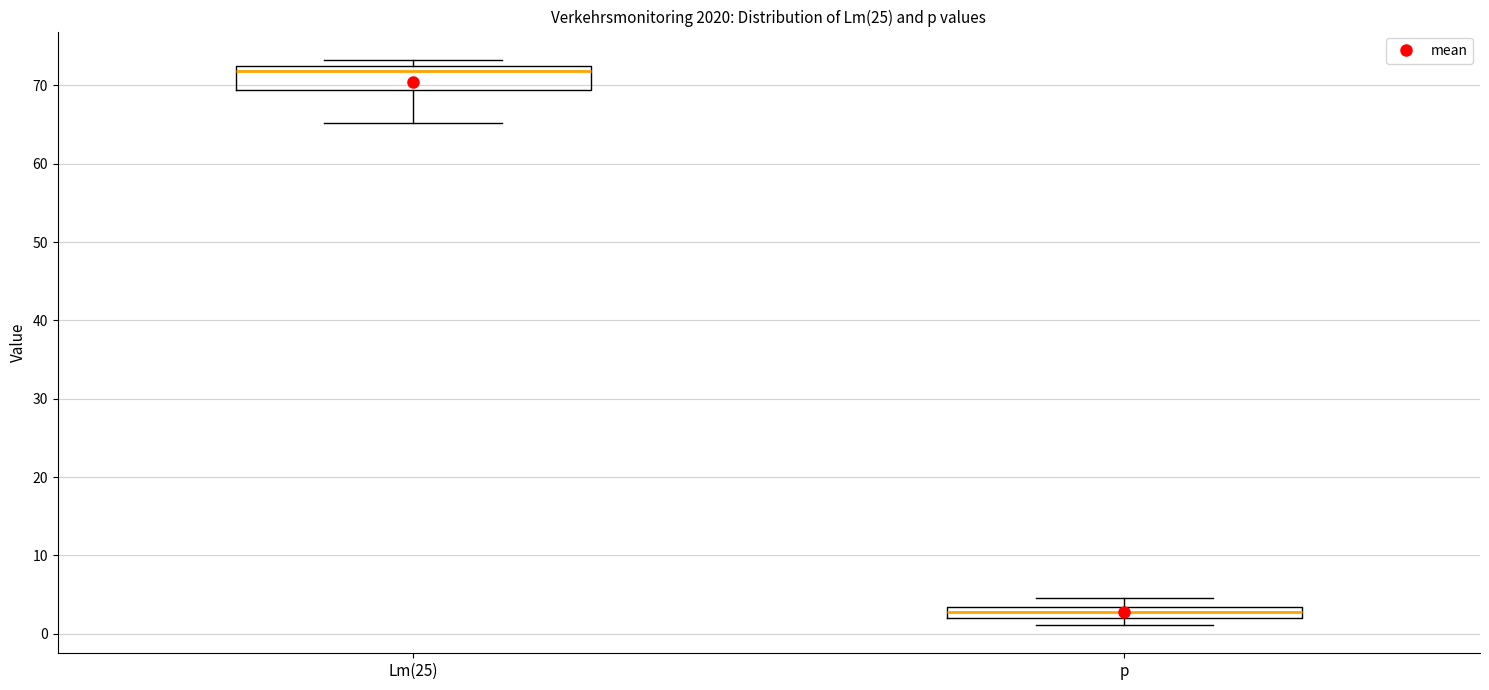

Which box is the tallest, from its lower edge to its upper edge?

Lm(25)